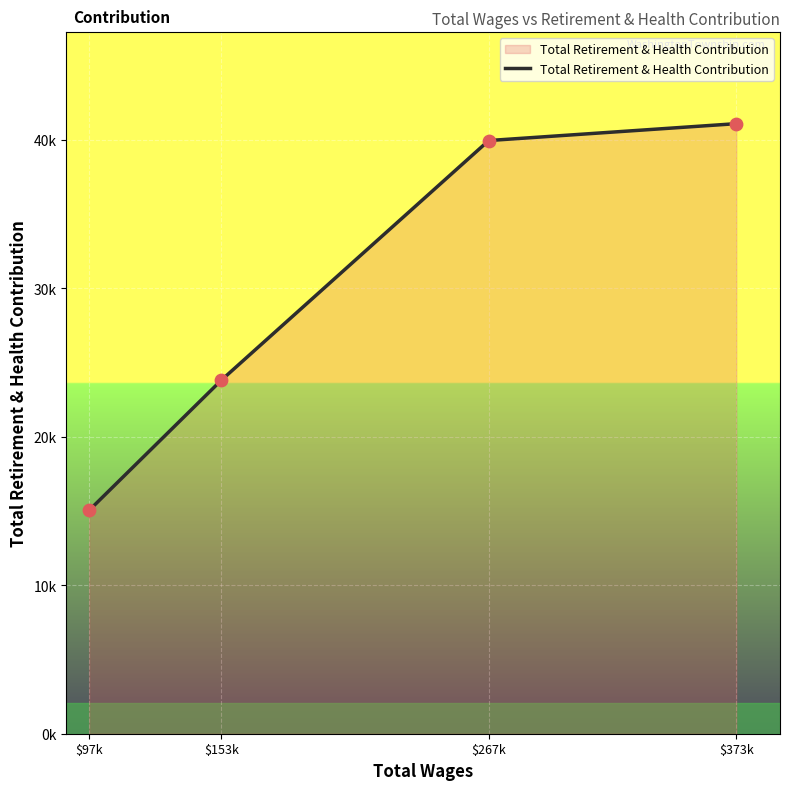

Is this an area chart (filled region under the line)?

Yes